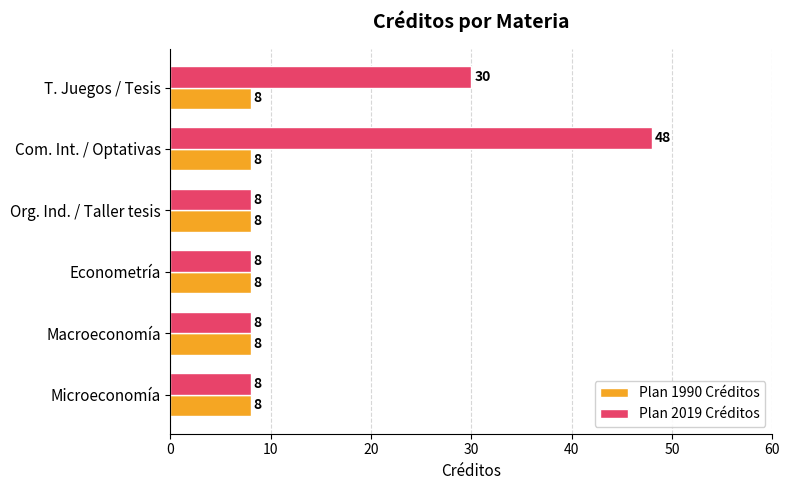

What is the sum of all Plan 1990 Créditos values?

48